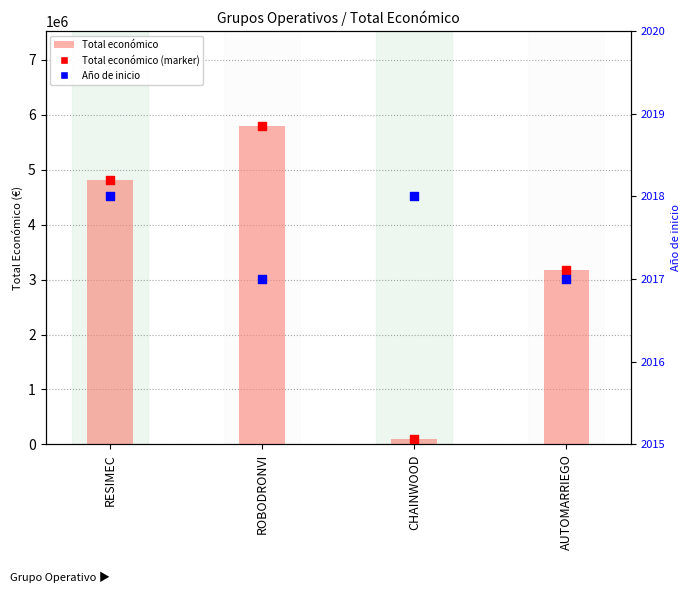

Which series has the largest total across all categories?

Total económico